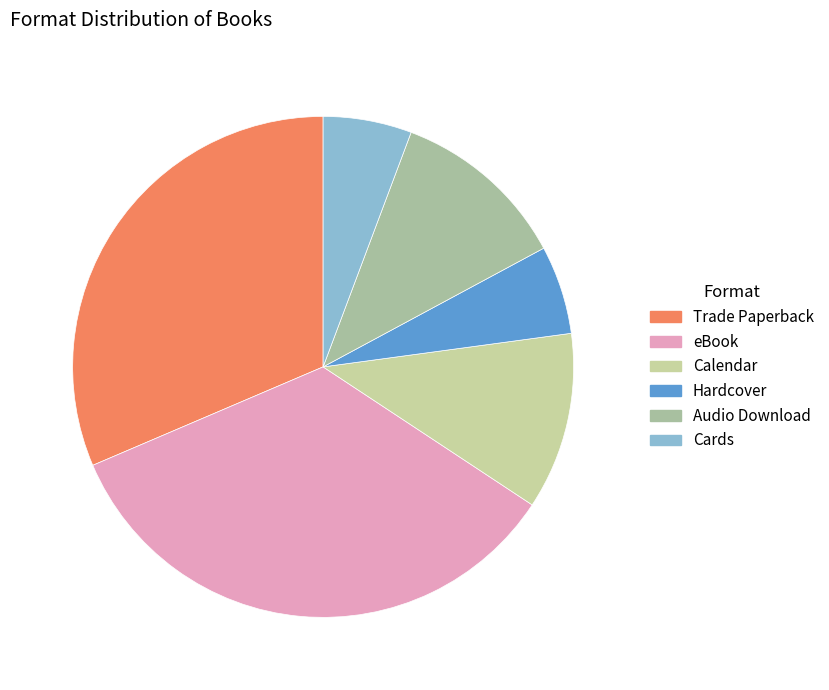

How many segments does this pie chart have?

6